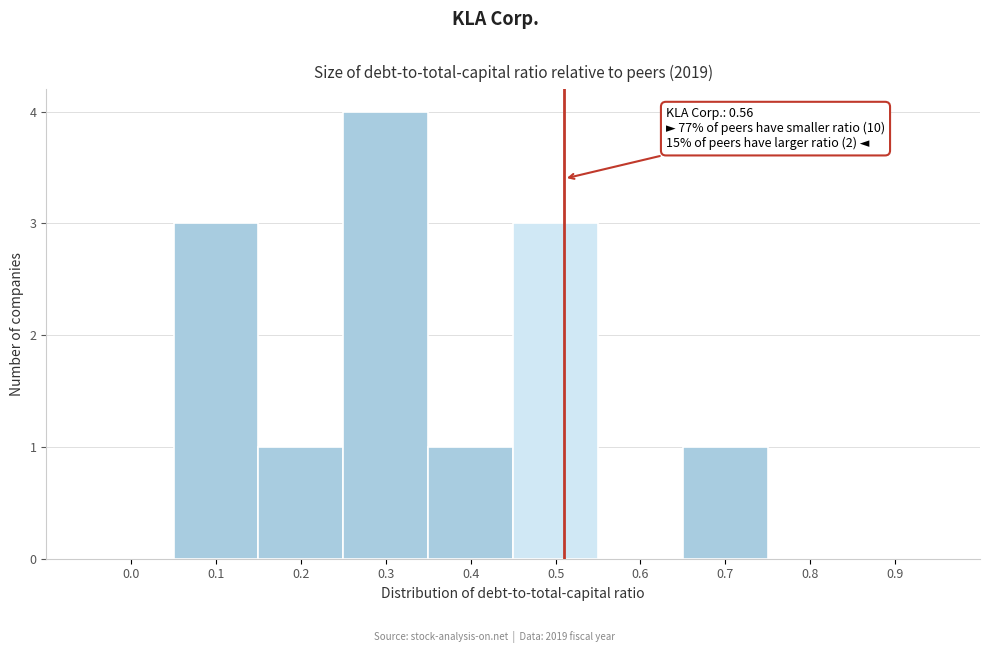

Reading left to right, extract all data points from this chart.

0.0=0	0.1=3	0.2=1	0.3=4	0.4=1	0.5=3	0.6=0	0.7=1	0.8=0	0.9=0